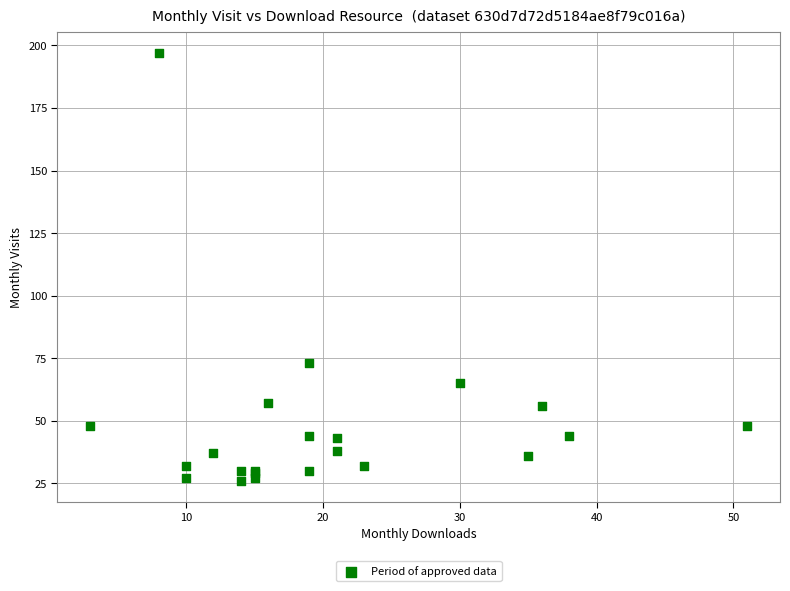

What Y value in the scatter plot is closest to 111?

73